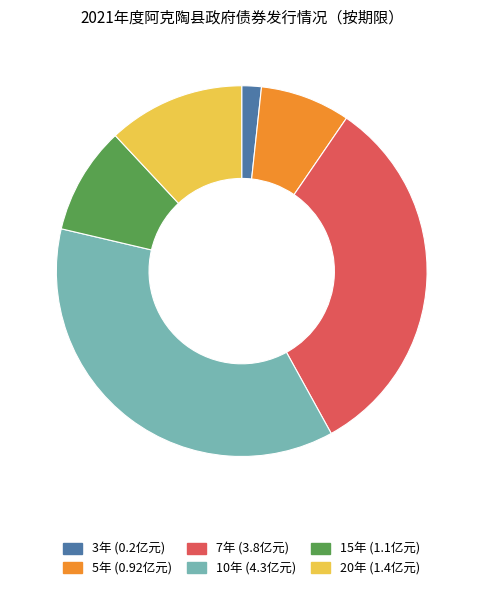

Count the number of slices in the pie.

6